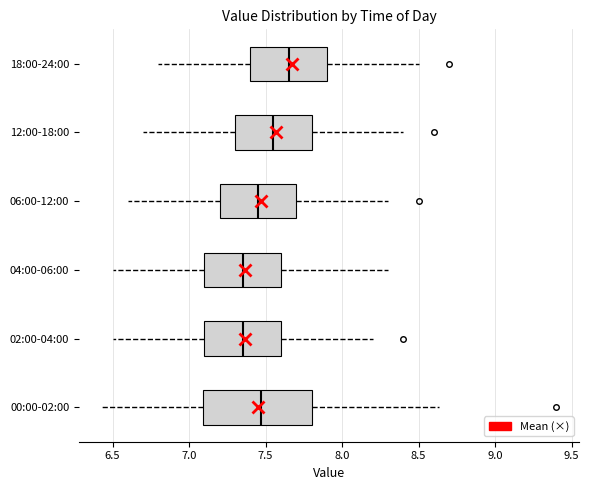

Where does the median line of the box for 02:00-04:00 sit on the x-axis? The values are not printed on the chart, so give them approximately, as read against the axis.

7.35